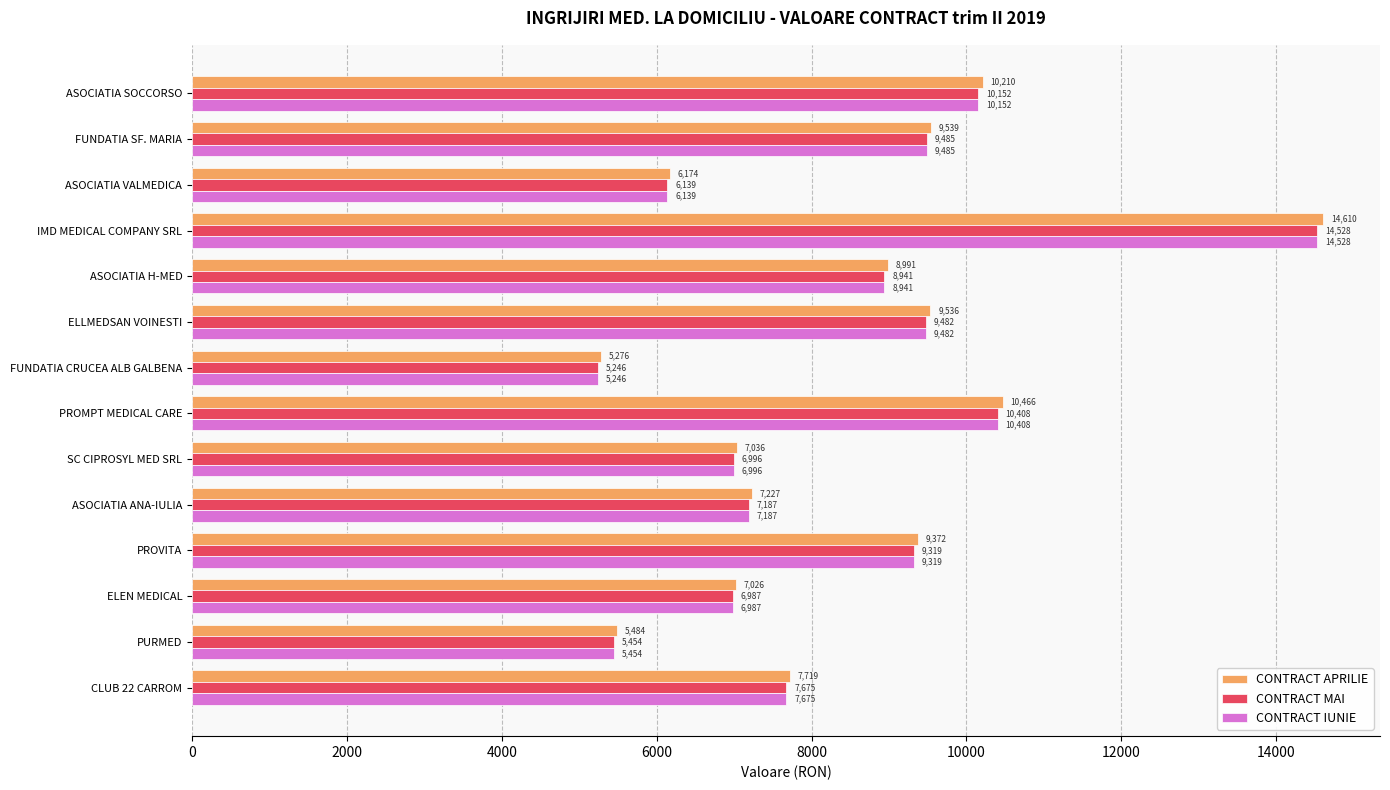

Rank the categories by CONTRACT APRILIE value from lowest to highest.

FUNDATIA CRUCEA ALB GALBENA, PURMED, ASOCIATIA VALMEDICA, ELEN MEDICAL, SC CIPROSYL MED SRL, ASOCIATIA ANA-IULIA, CLUB 22 CARROM, ASOCIATIA H-MED, PROVITA, ELLMEDSAN VOINESTI, FUNDATIA SF. MARIA, ASOCIATIA SOCCORSO, PROMPT MEDICAL CARE, IMD MEDICAL COMPANY SRL